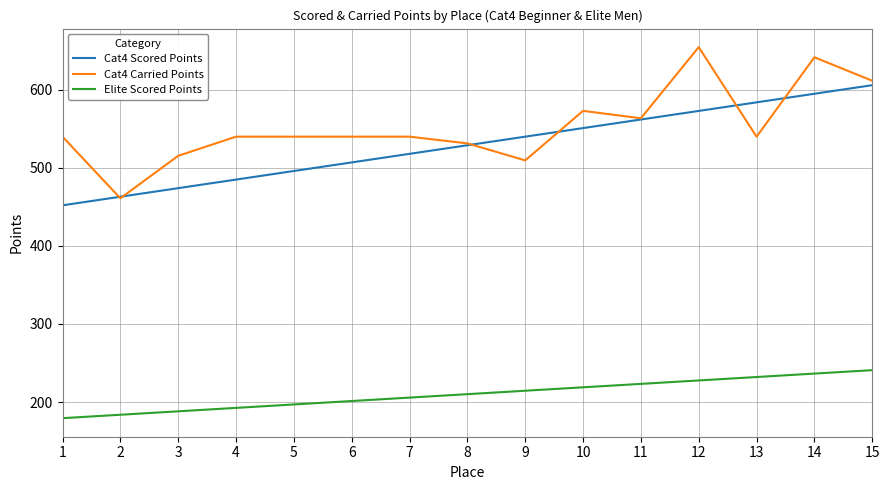

Is it true that Elite Scored Points equals 121.1 at 15?

False